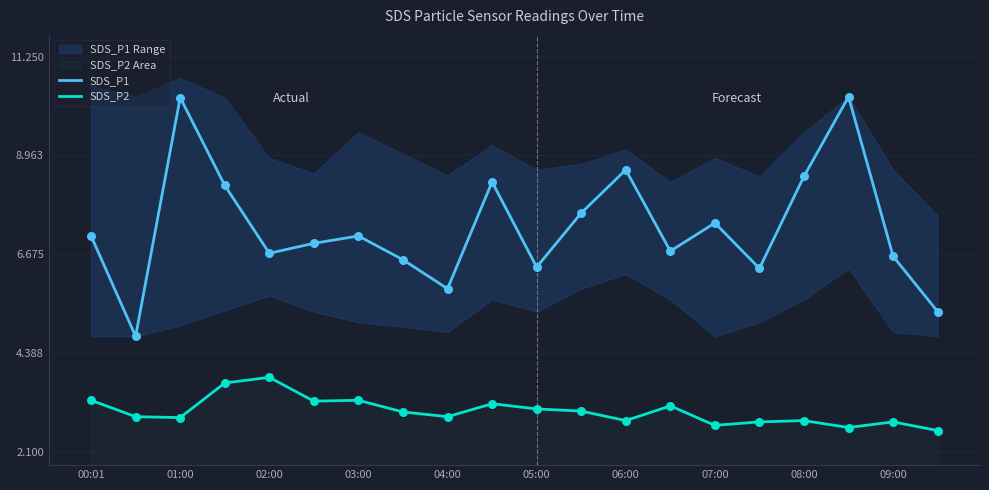

Which series reaches the minimum Y coordinate?

SDS_P2